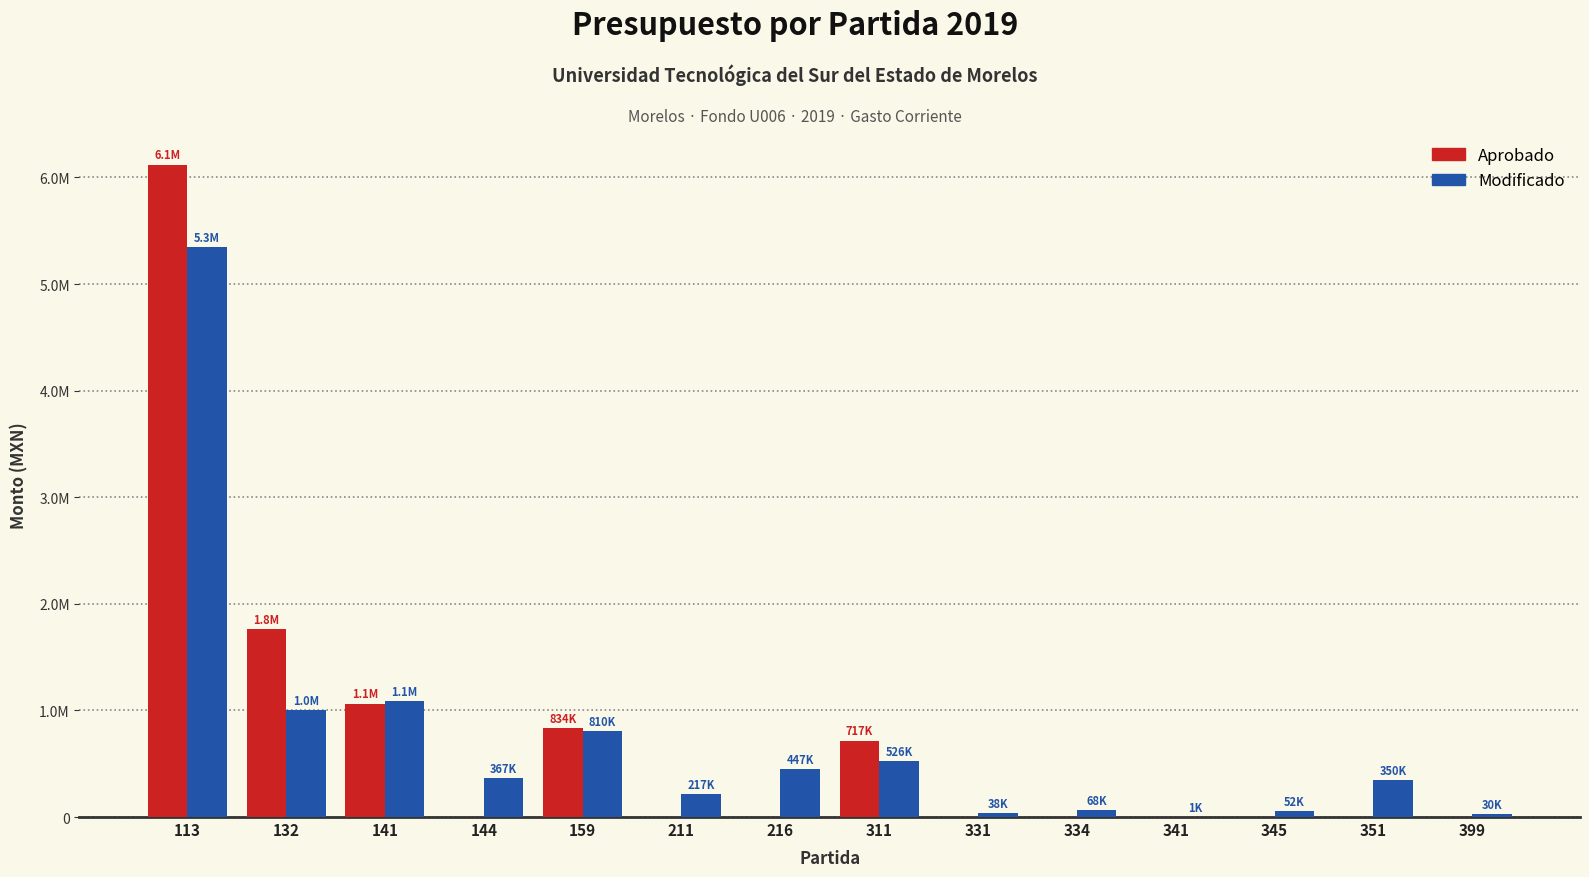

What is the difference between the Modificado values at 211 and 341?

215469.2